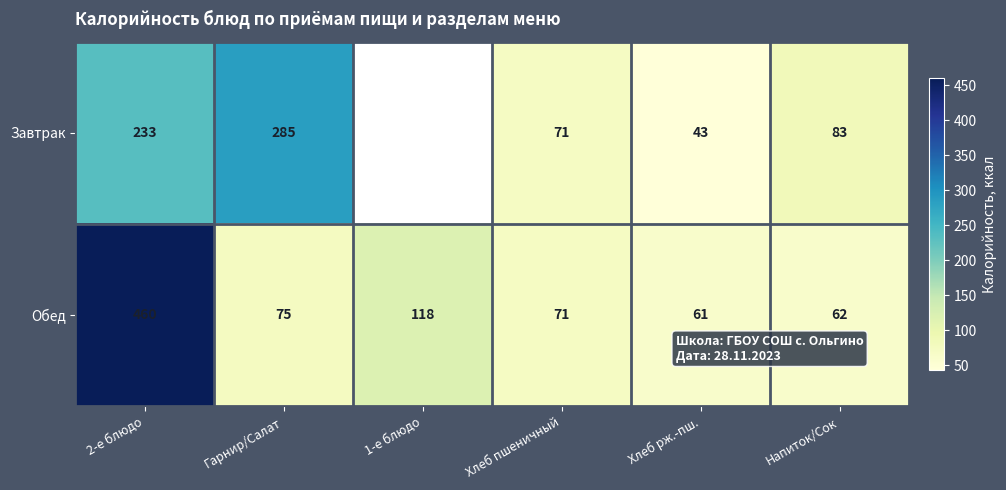

What is the spread (max minus min) of values at Напиток/Сок?

21